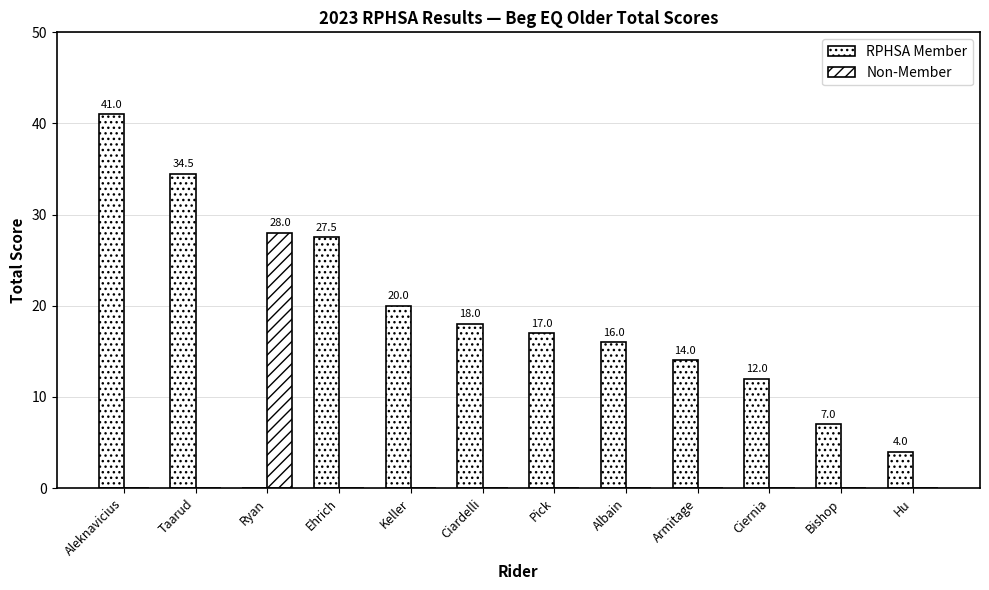

Reading right to left, extract all data points from this chart.

RPHSA Member: 4.0	7.0	12.0	14.0	16.0	17.0	18.0	20.0	27.5	0.0	34.5	41.0
Non-Member: 0.0	0.0	0.0	0.0	0.0	0.0	0.0	0.0	0.0	28.0	0.0	0.0